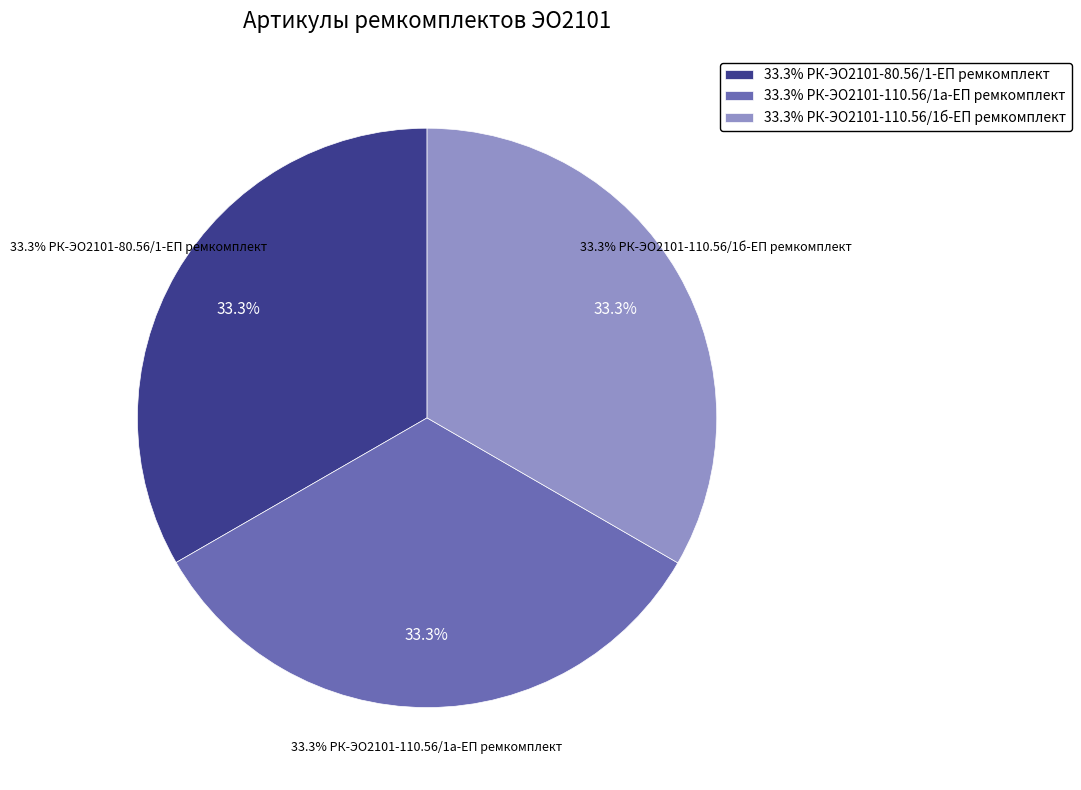

How much of the chart is everything except РК-ЭО2101-110.56/1а-ЕП ремкомплект?

66.7%